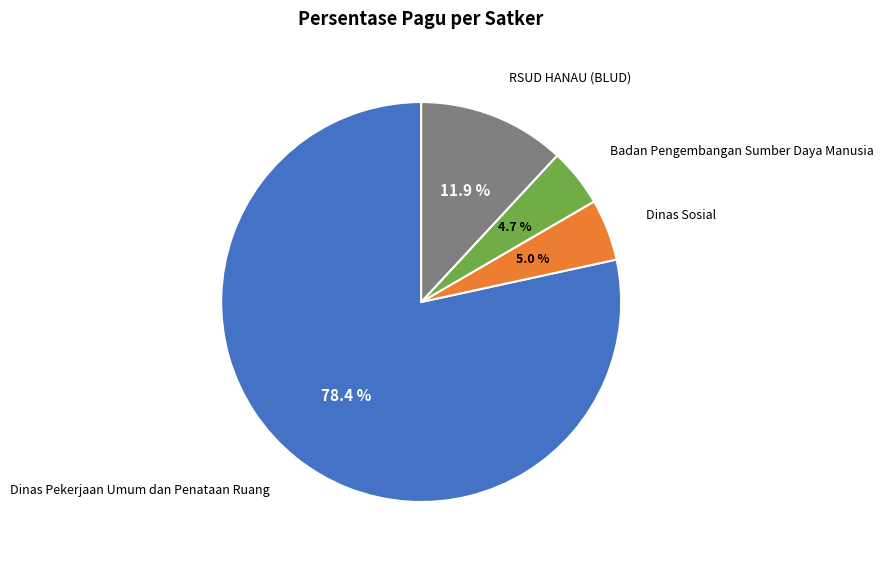

Is there any slice that represents more than half of the pie?

Yes